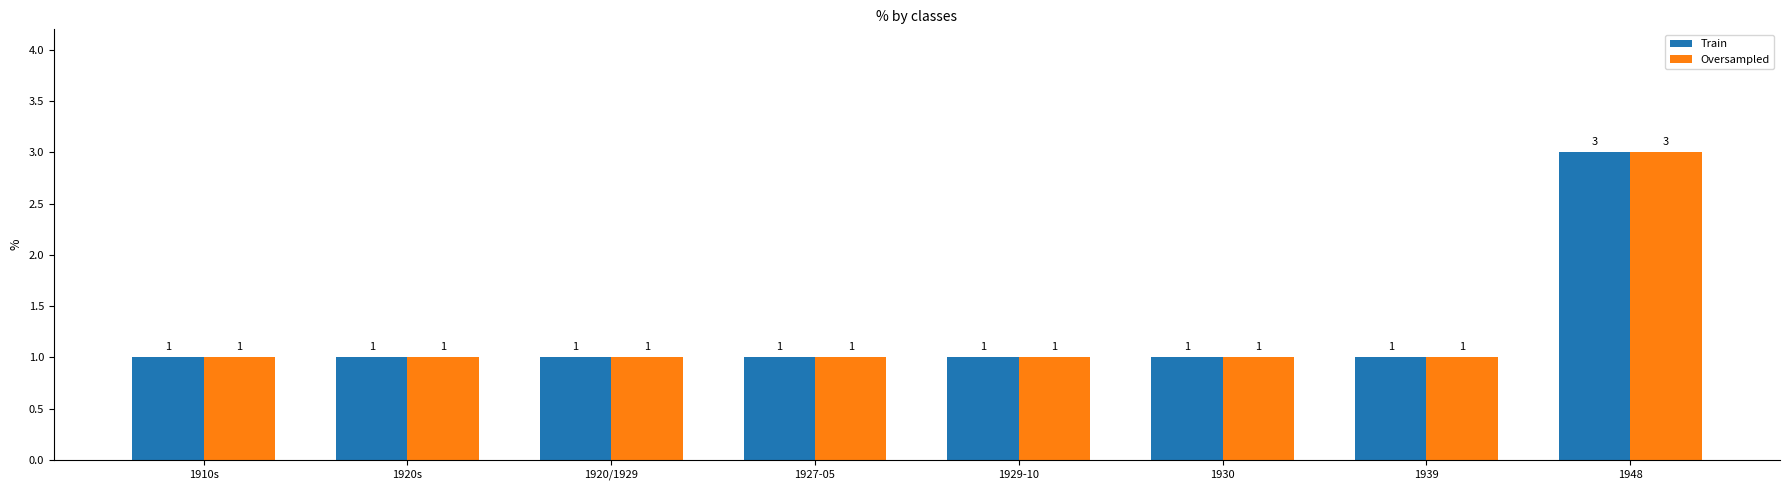

What is the smallest value displayed?

1